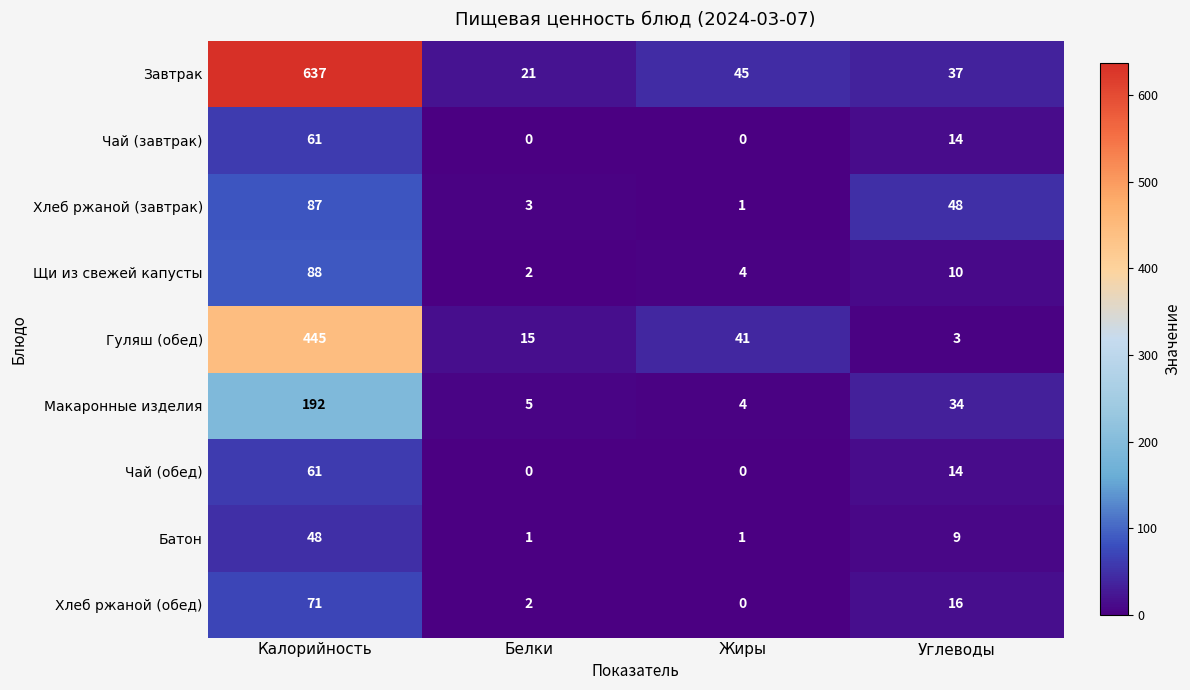

What is the sum of all Батон values?

59